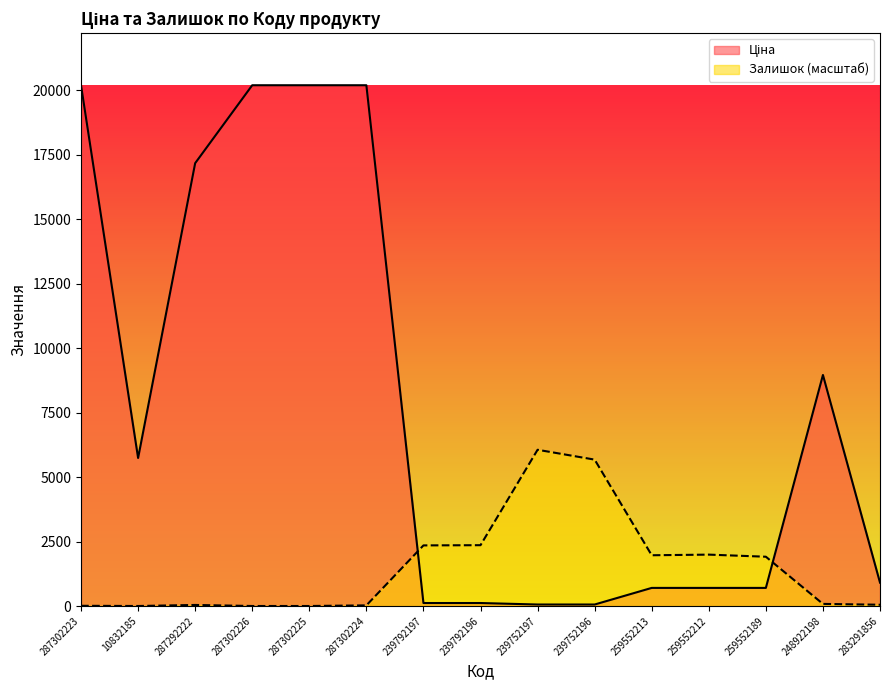

Which category has the highest value in the Залишок series?

239752197